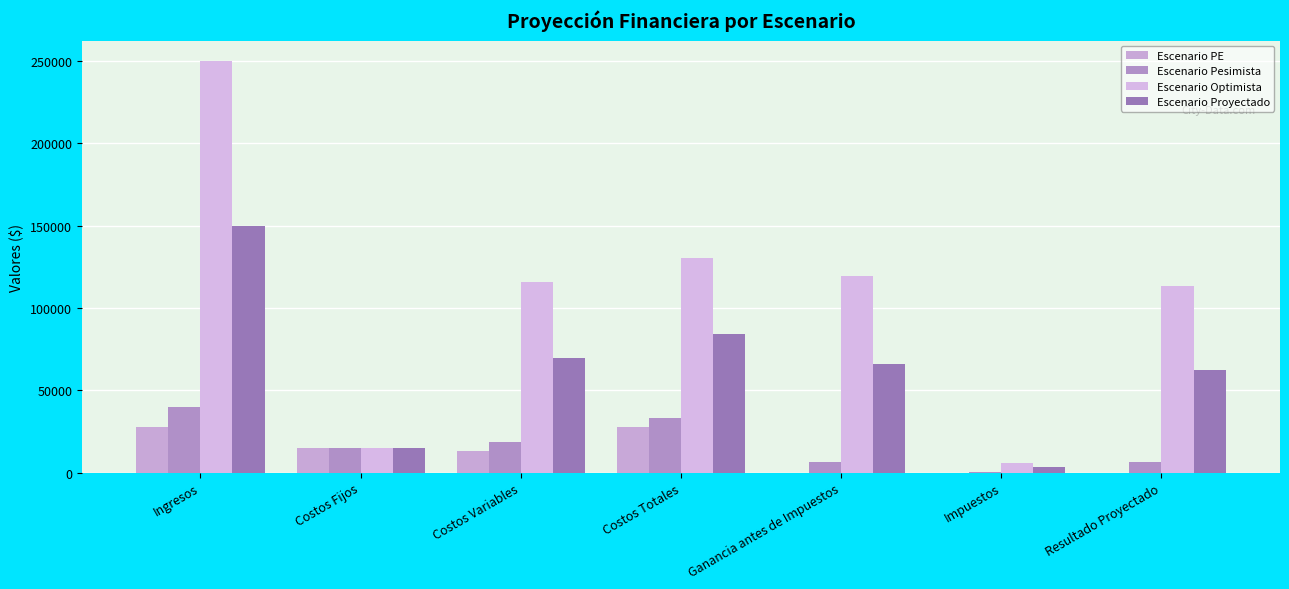

Where does the Escenario Optimista series first go above 115835?

Ingresos